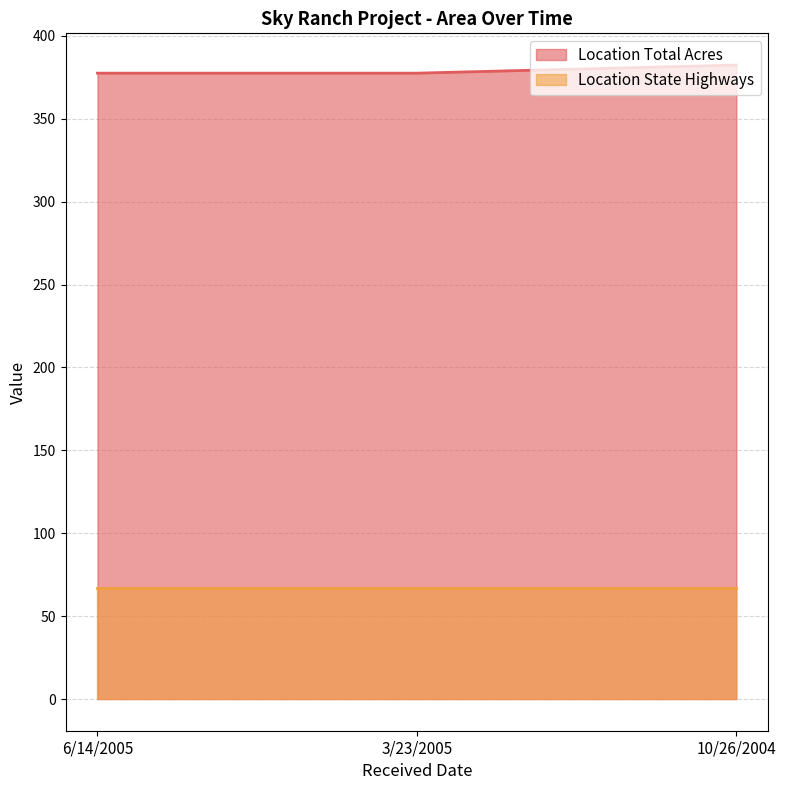

What is the average value?

379.1